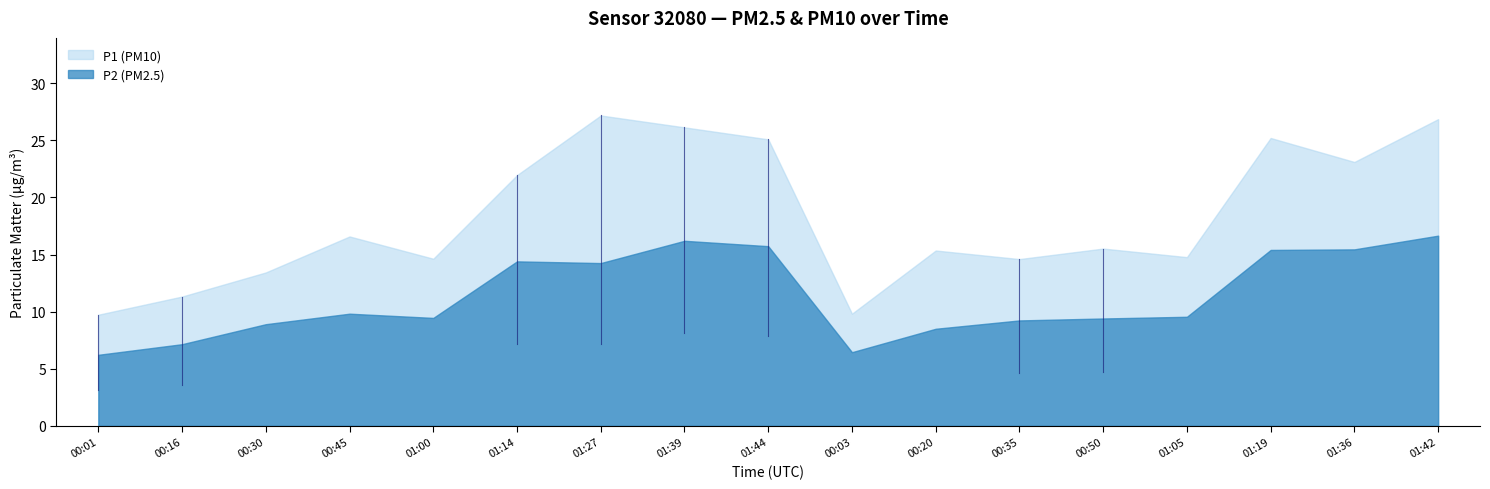

What is the value of the P2 point at the 3rd from the left?

8.9